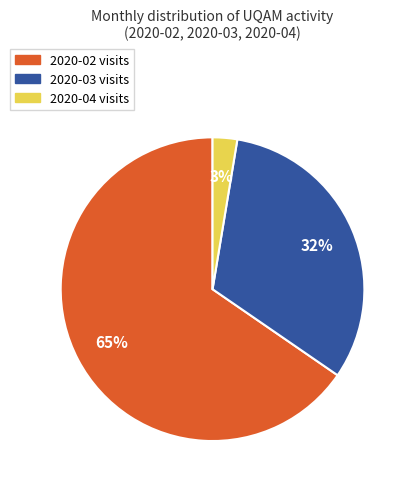

What is the largest slice in the pie chart?

2020-02